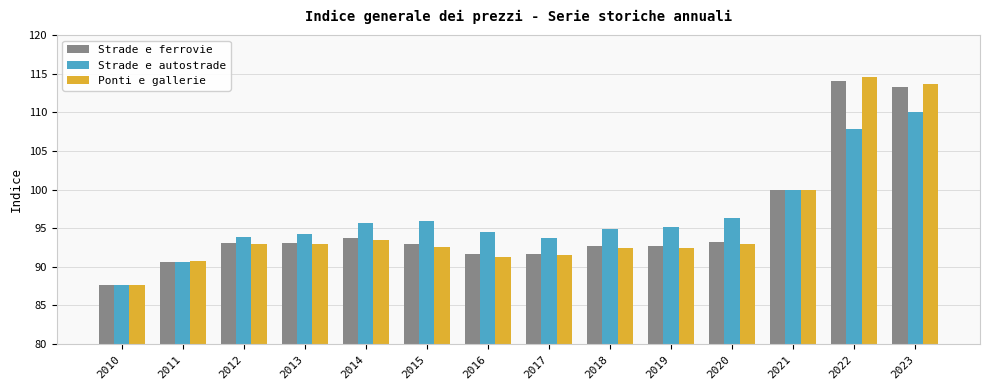

What is the total value across all series at 2014?

282.9